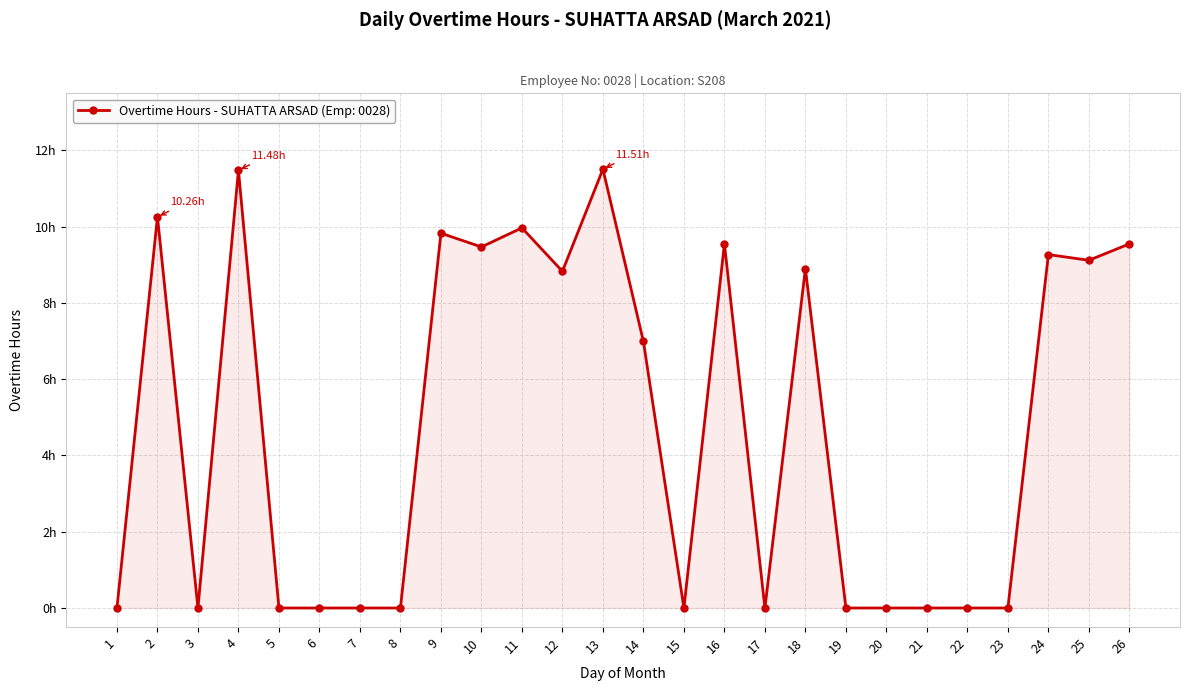

Does the chart have visible grid lines?

Yes